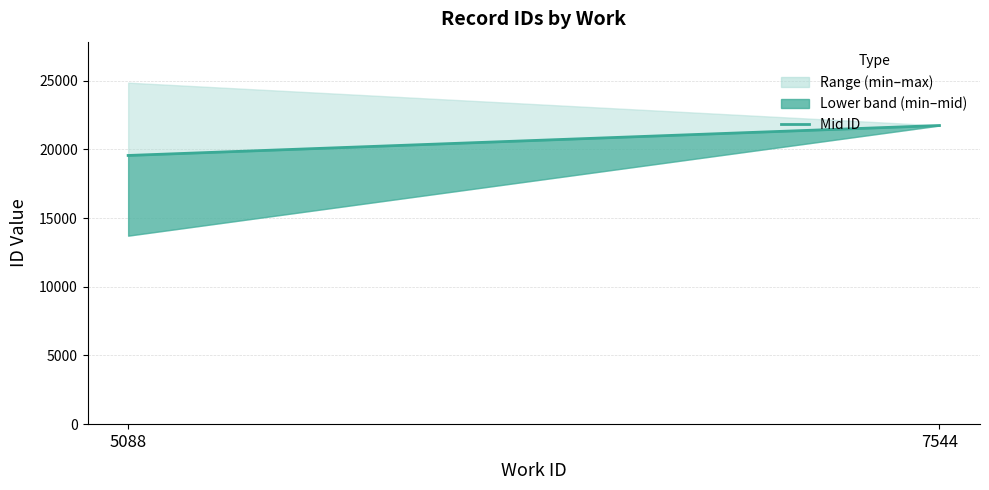

What is the difference between the maximum and minimum values?

2180